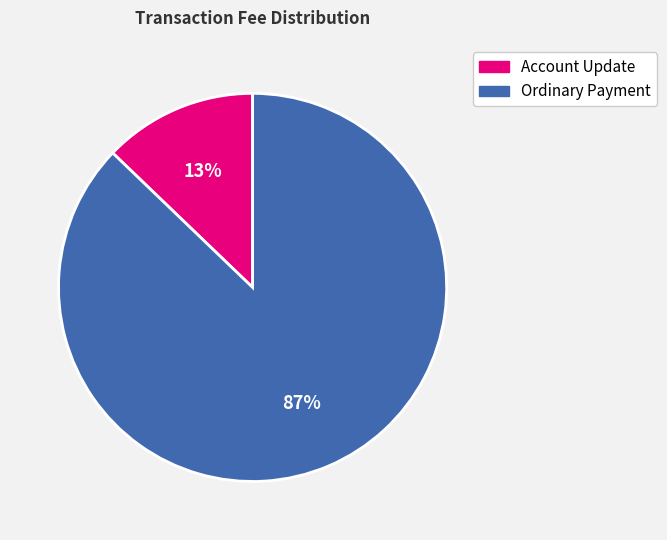

To the nearest percent, what percentage of the pie is Account Update?

13%